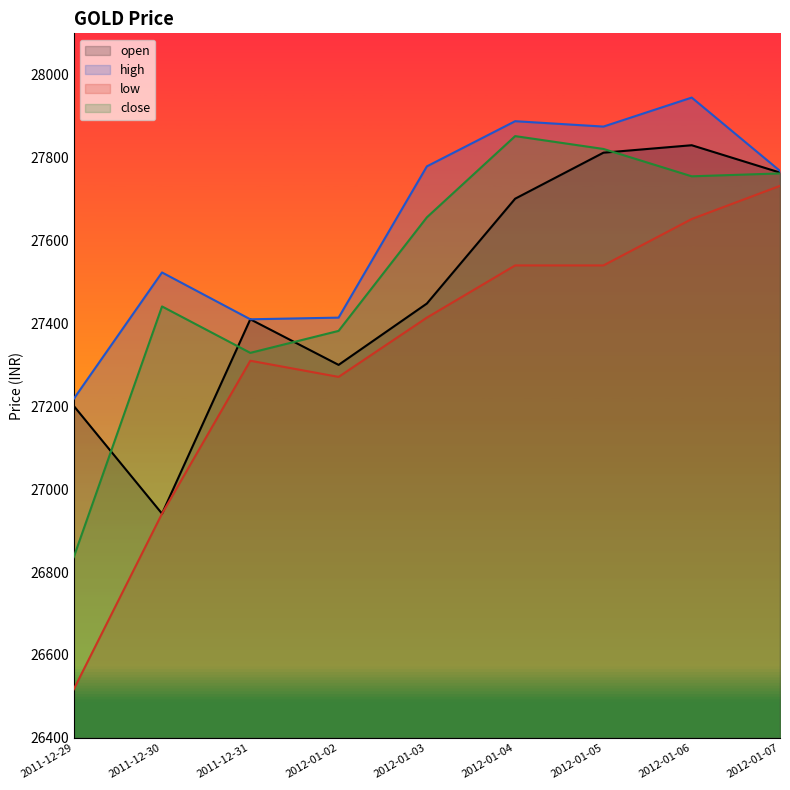

Reading left to right, list all the values displayed in this chart.

open: 27201	26941	27410	27300	27448	27701	27812	27830	27764
high: 27218	27523	27410	27414	27779	27888	27875	27945	27768
low: 26517	26941	27310	27271	27414	27540	27540	27652	27732
close: 26836	27441	27329	27382	27656	27852	27821	27755	27762